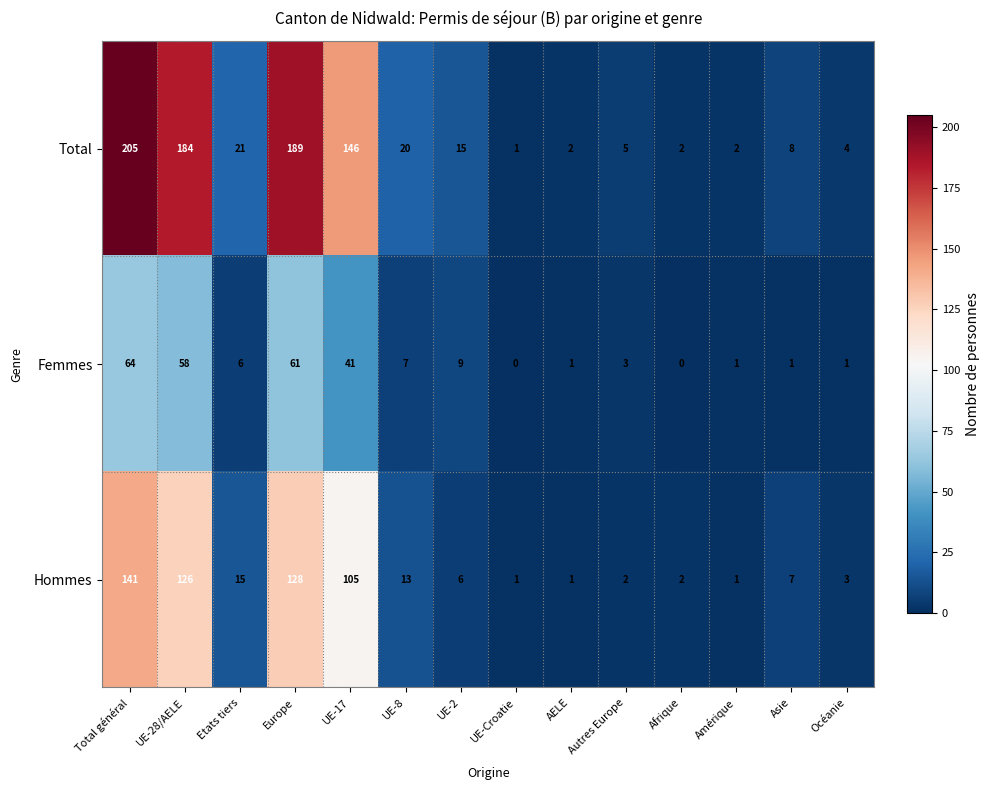

What is the difference between the Femmes values at UE-17 and Afrique?

41